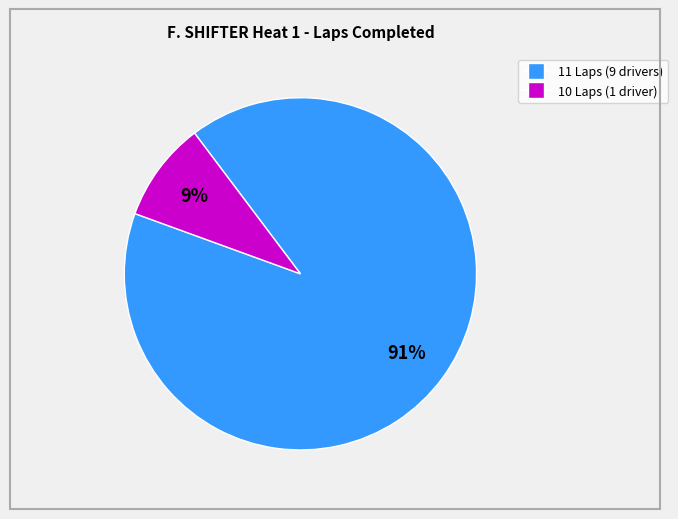

Does any single category account for the majority?

Yes